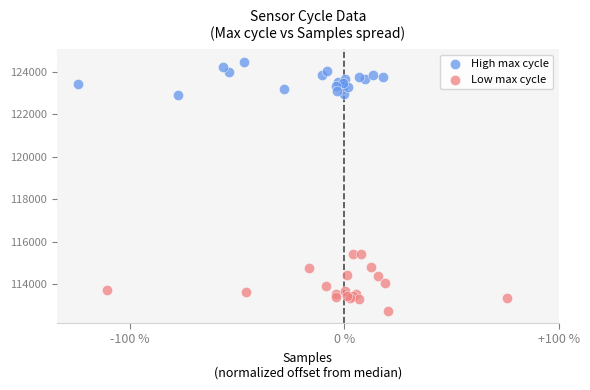

Which series has the widest spread of Y values?

Low max cycle